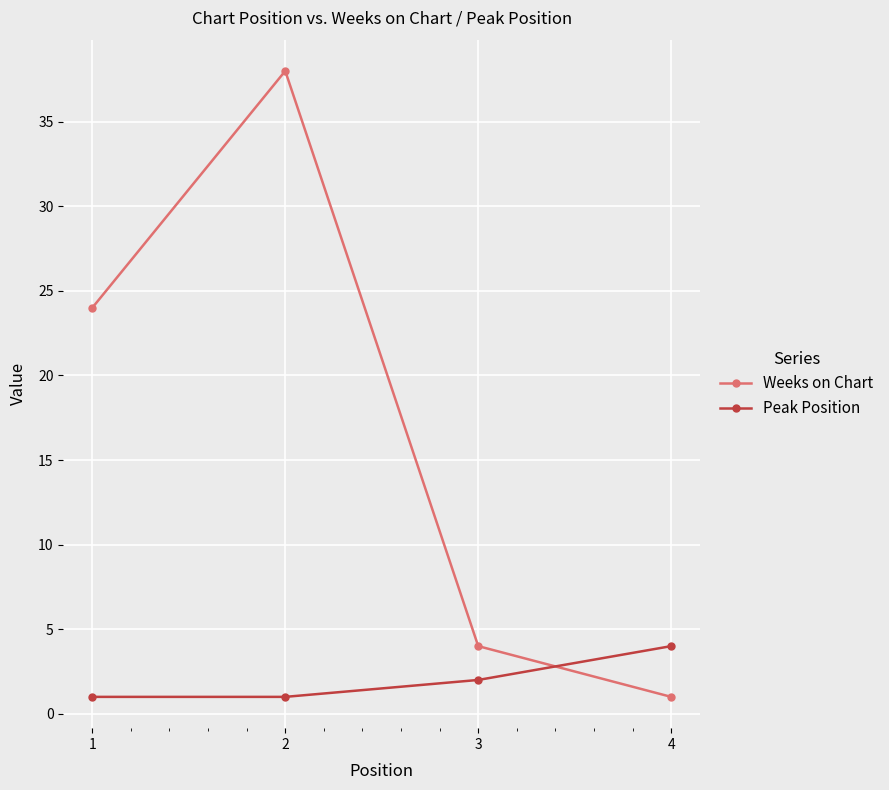

How many lines are shown in the chart?

2